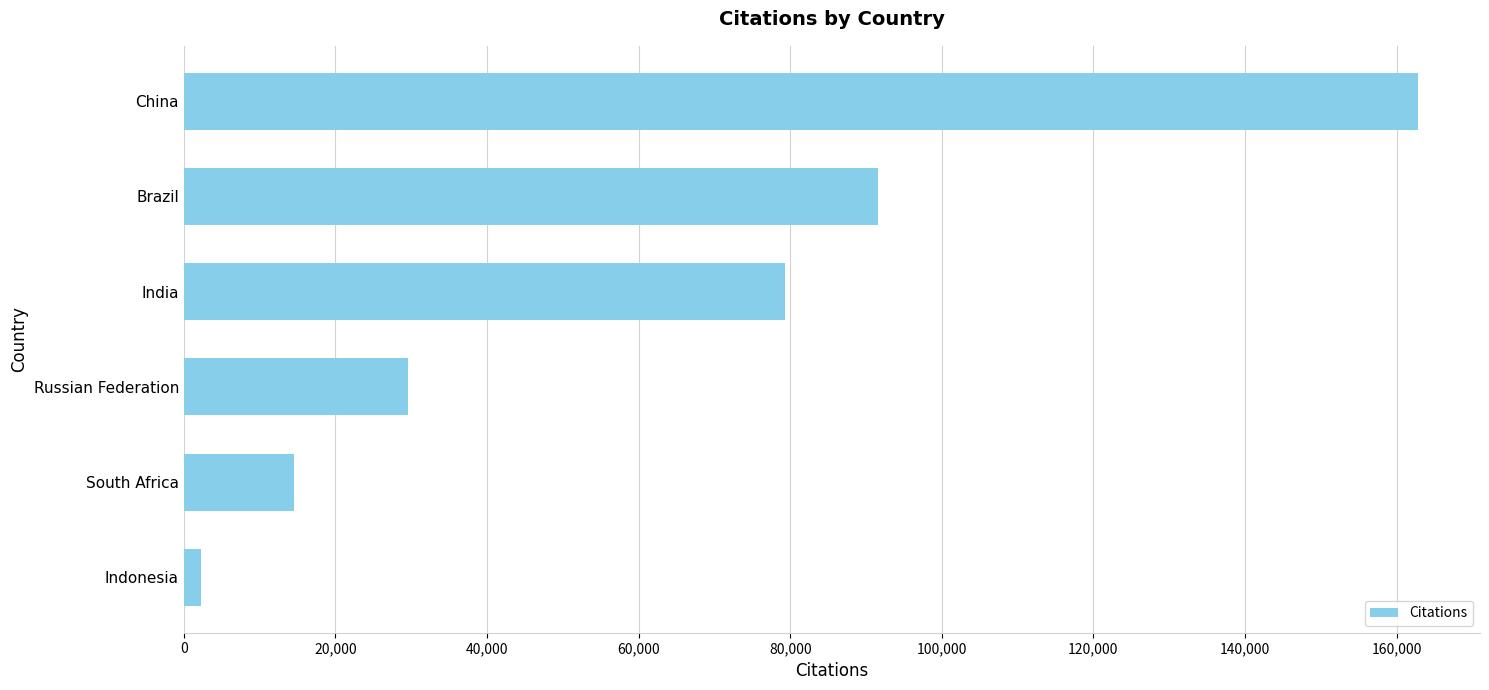

List the labels in order of value, smallest first.

Indonesia, South Africa, Russian Federation, India, Brazil, China